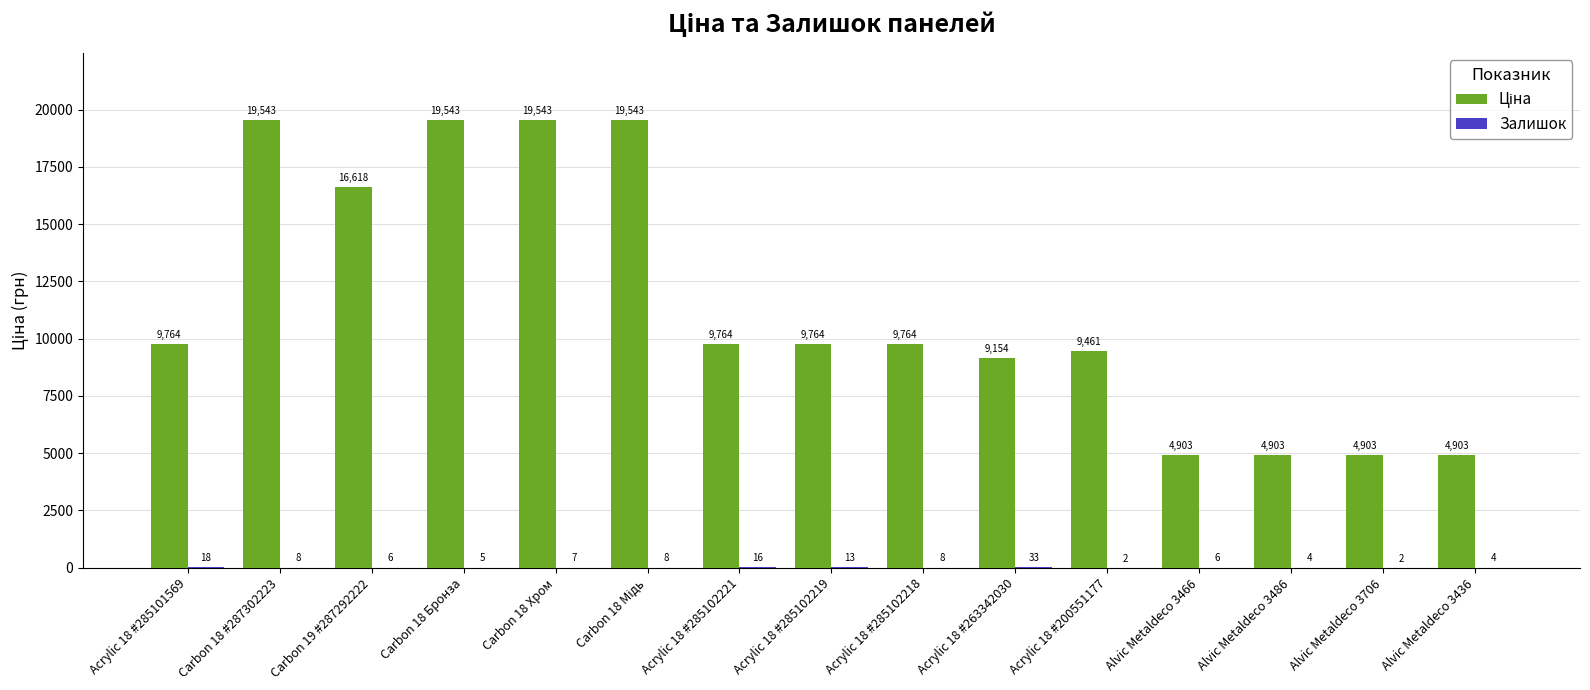

What is the maximum value shown in the chart?

19542.7